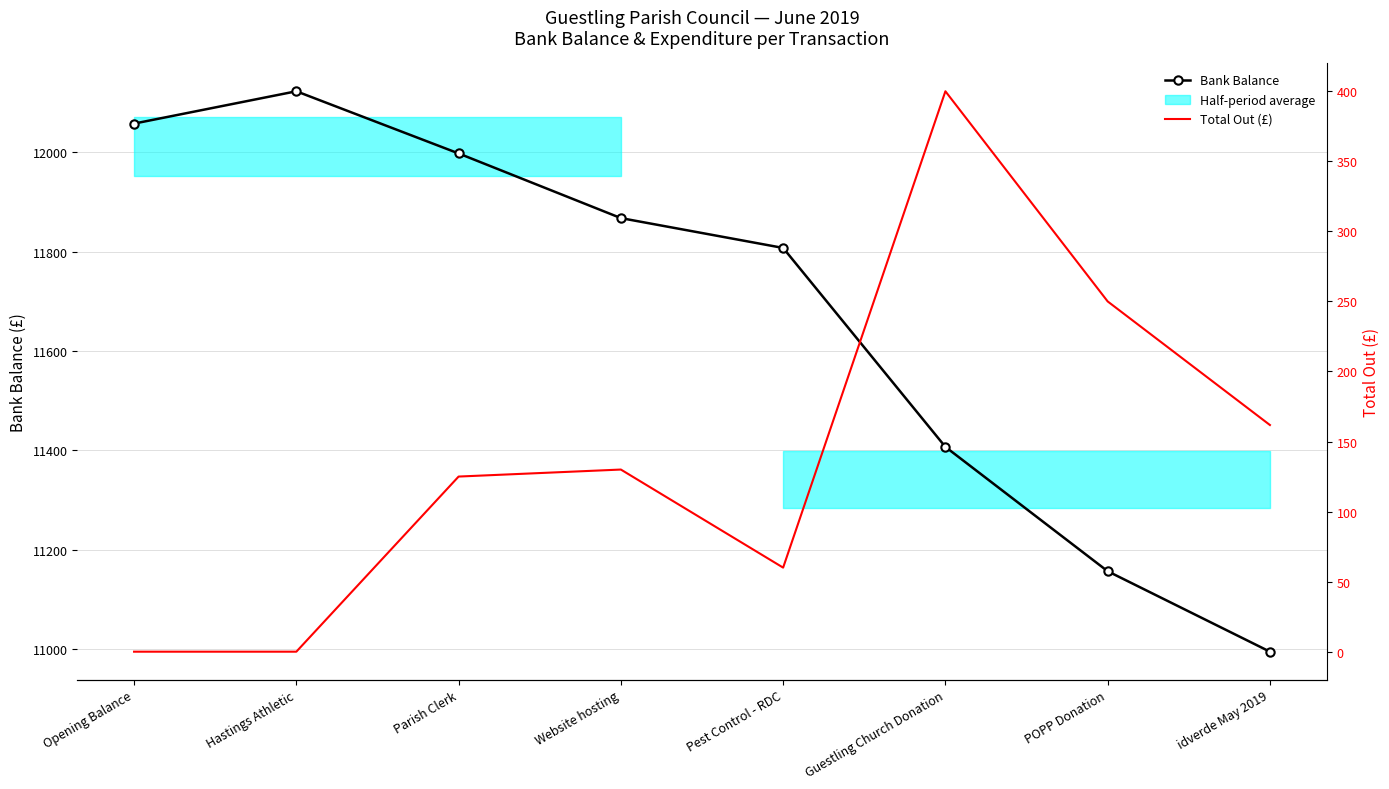

The Bank Balance series shows 17747.9 at Hastings Athletic. True or false?

False